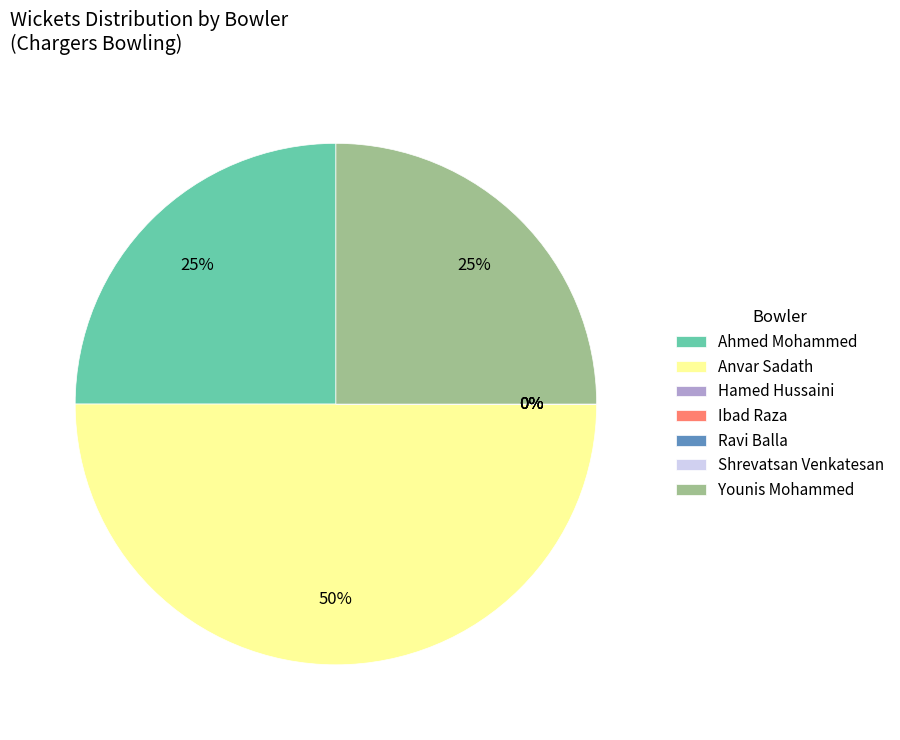

To the nearest percent, what is the average slice percentage?

14%